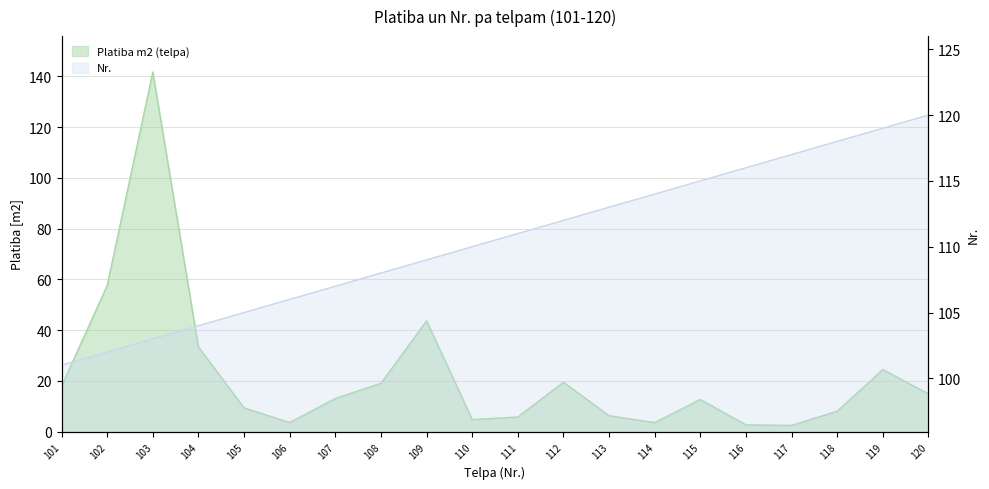

What is the total value across all series at 119?

143.5